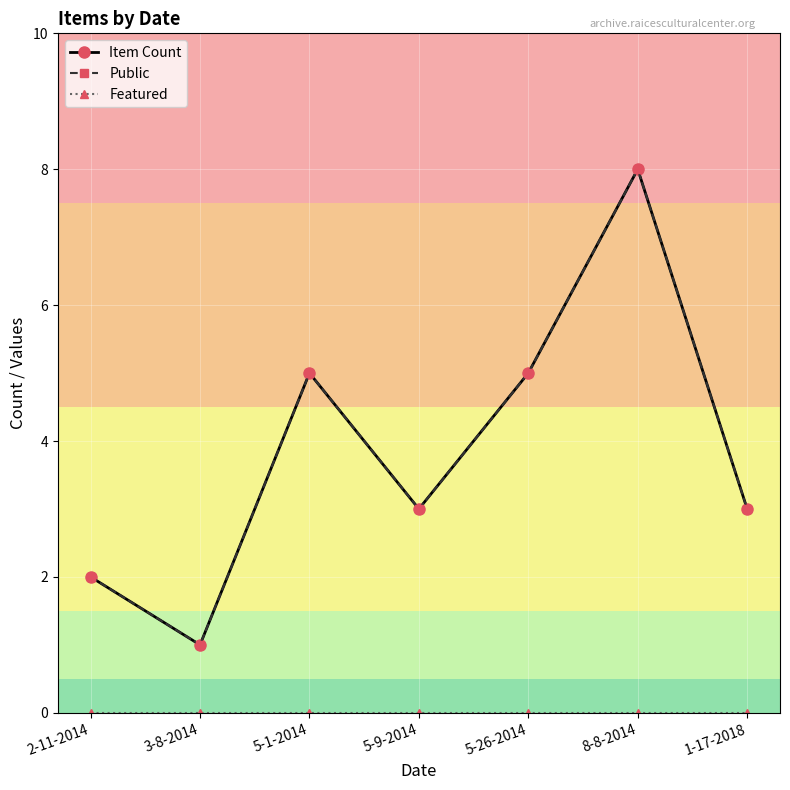

What is the approximate value of Public at 1-17-2018?

3